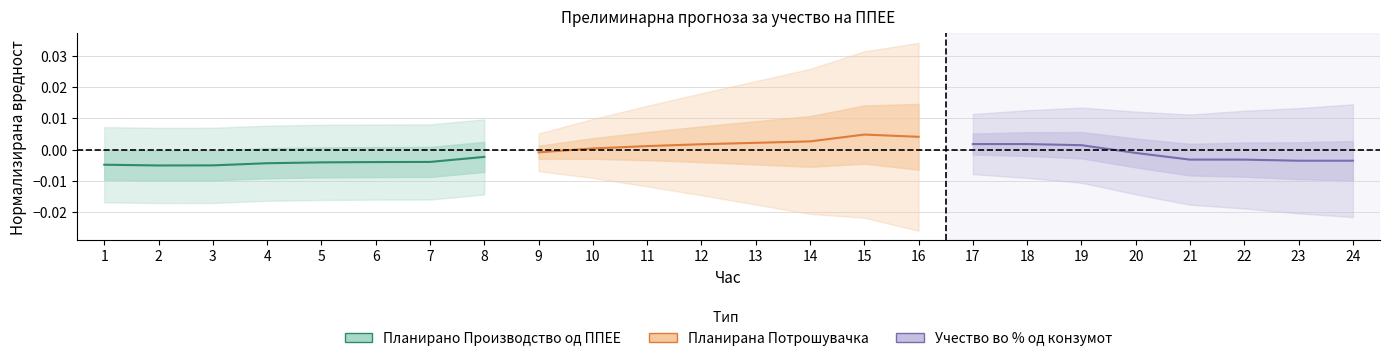

Between 2 and 4, which is larger?

4